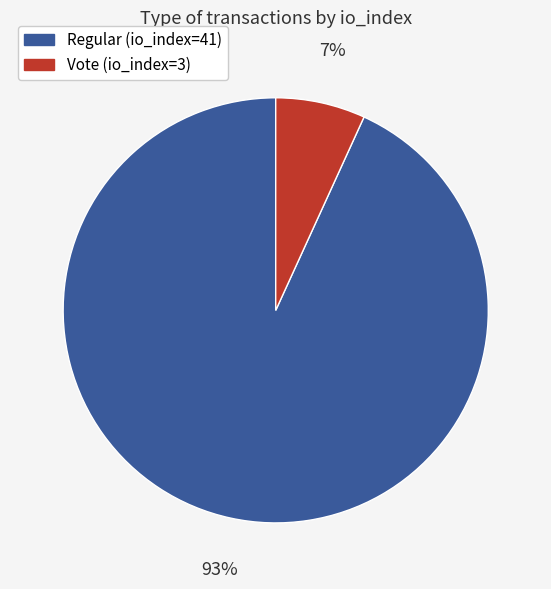

Which has a higher value, Regular (io_index=41) or Vote (io_index=3)?

Regular (io_index=41)